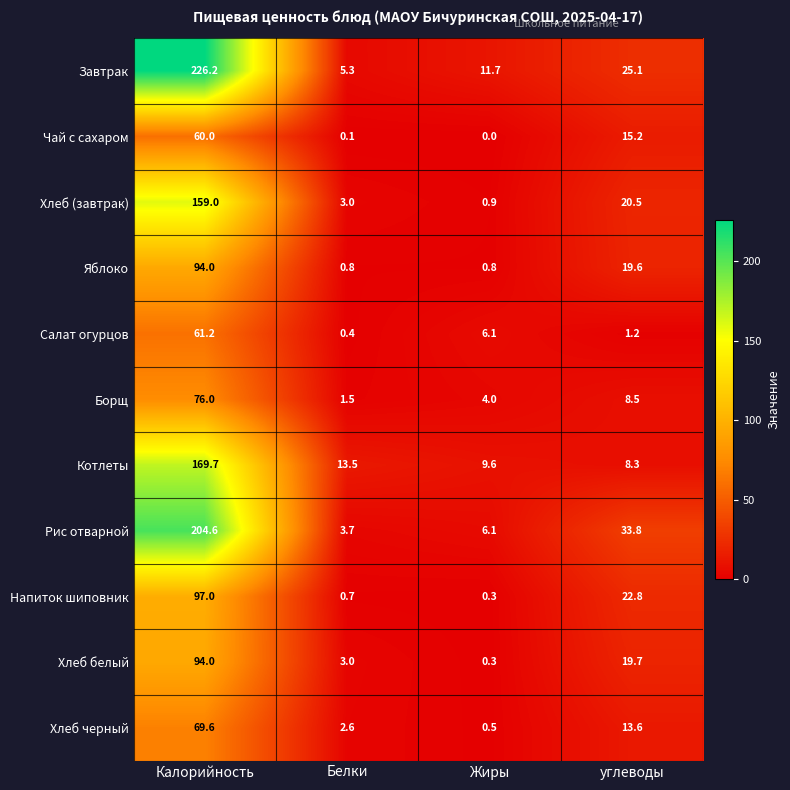

At which label does Хлеб (завтрак) first exceed 20?

Калорийность